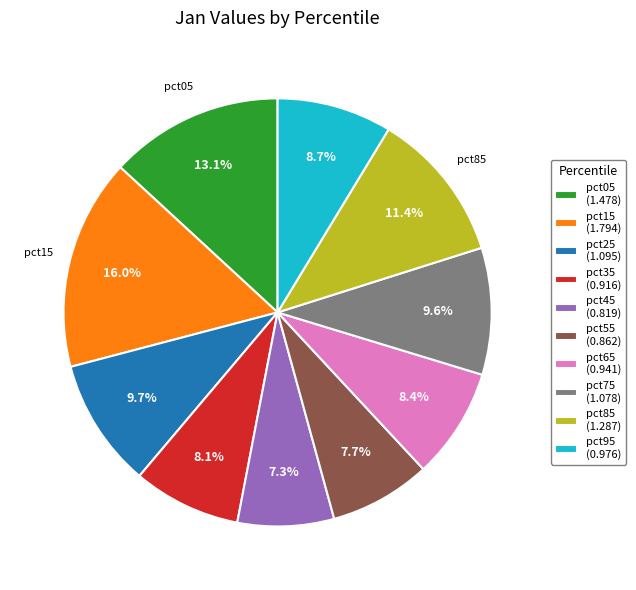

Is there a majority slice in this chart?

No